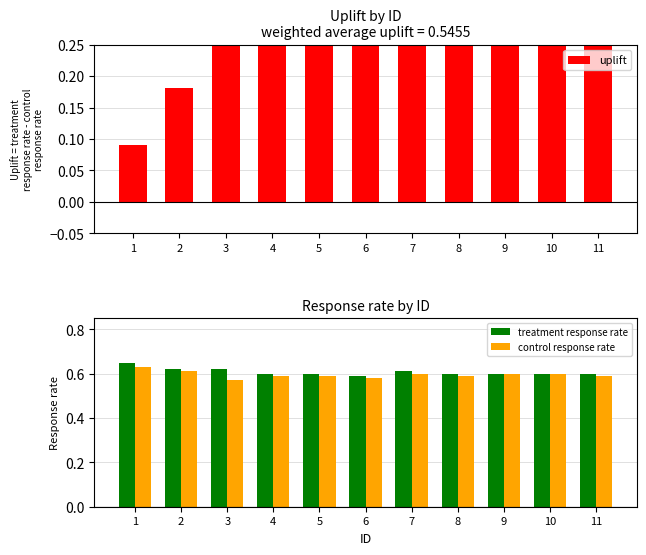

List the series in order of their overall mean, highest first.

treatment response rate, control response rate, uplift